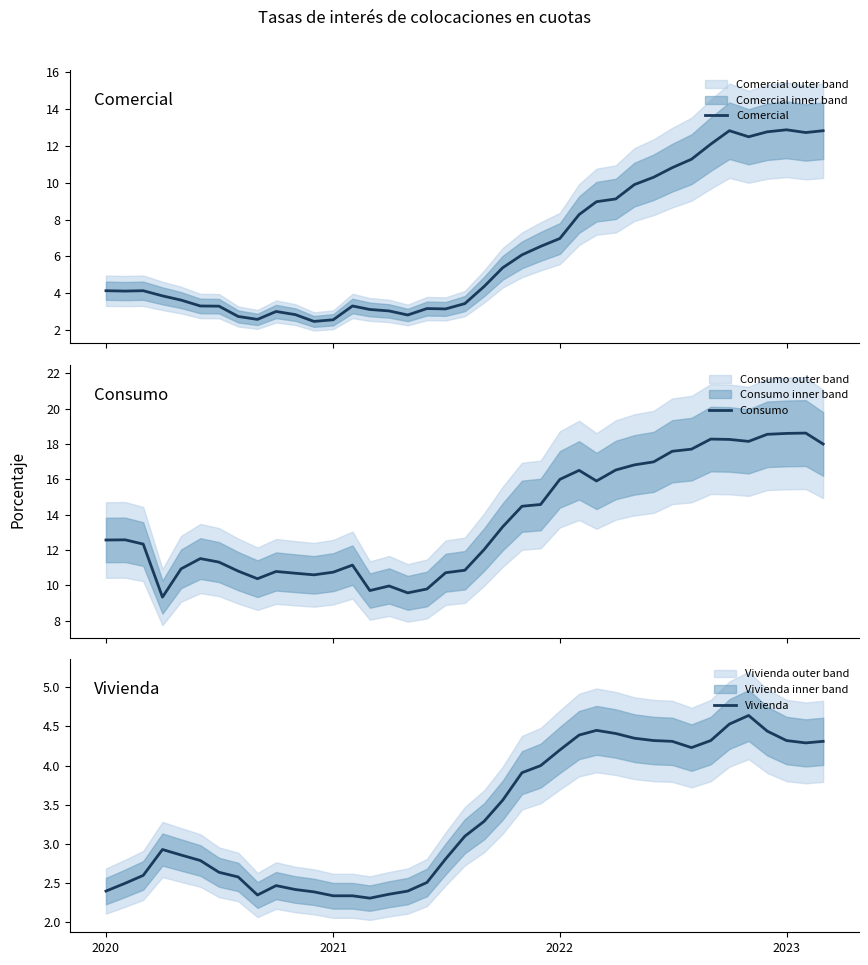

Which series has the largest total across all categories?

Consumo